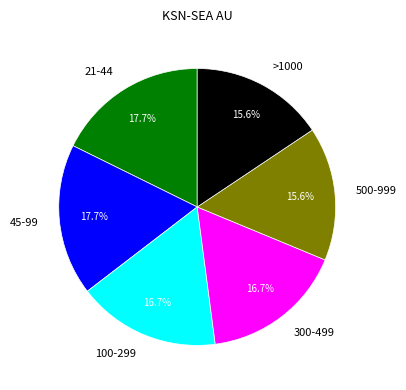

Does >1000 represent more than half of the total?

No